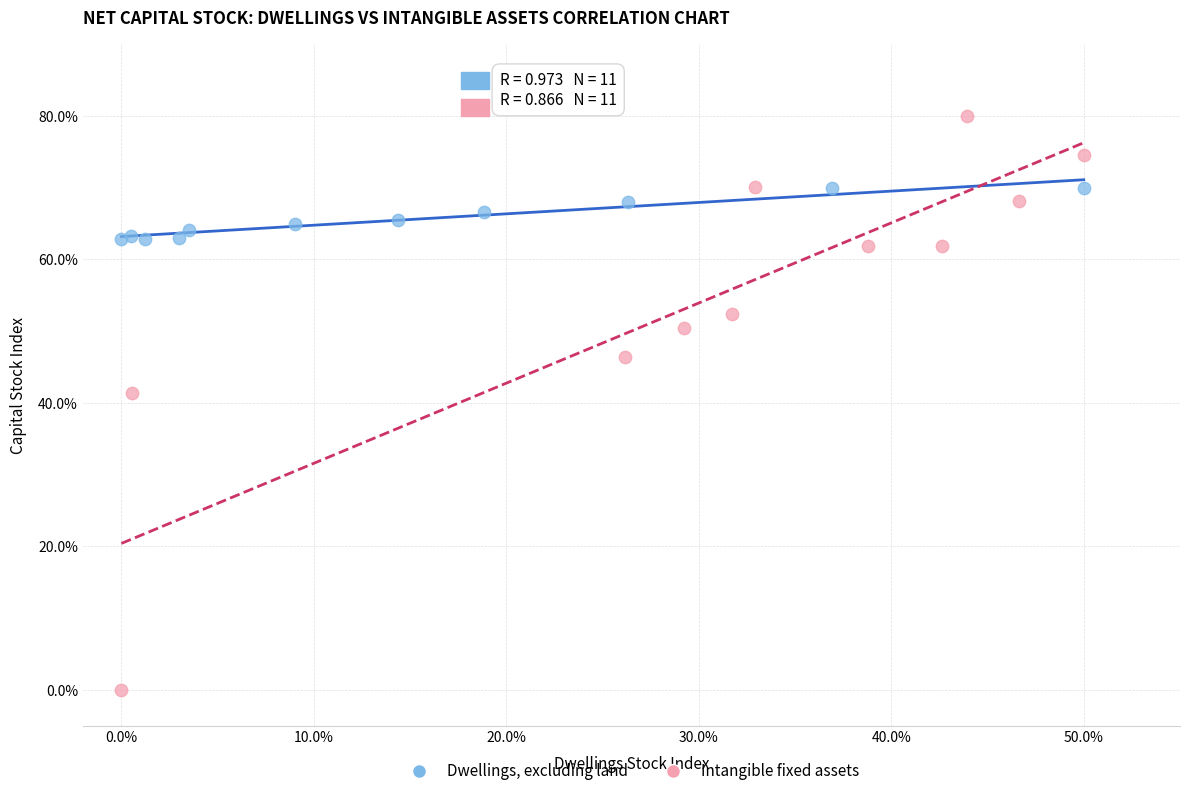

Which series contains the highest Y value?

Intangible fixed assets